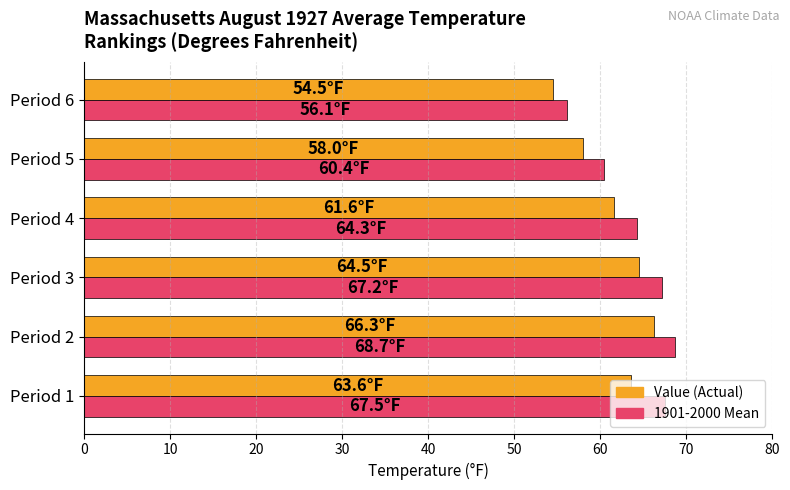

What is the maximum value shown in the chart?

68.7